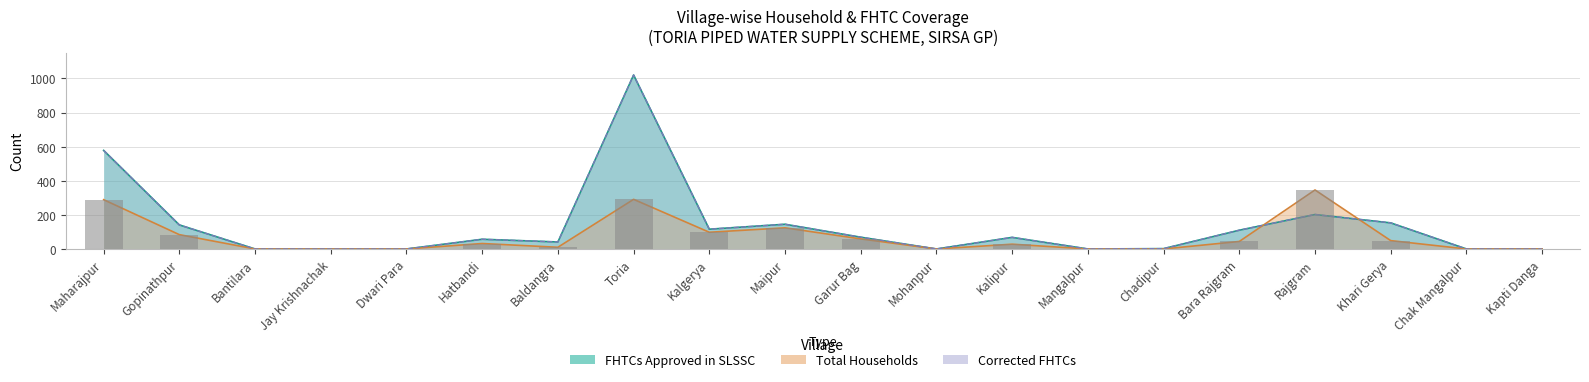

Which series changed the most between Maipur and Chadipur?

FHTCs approved in SLSSC